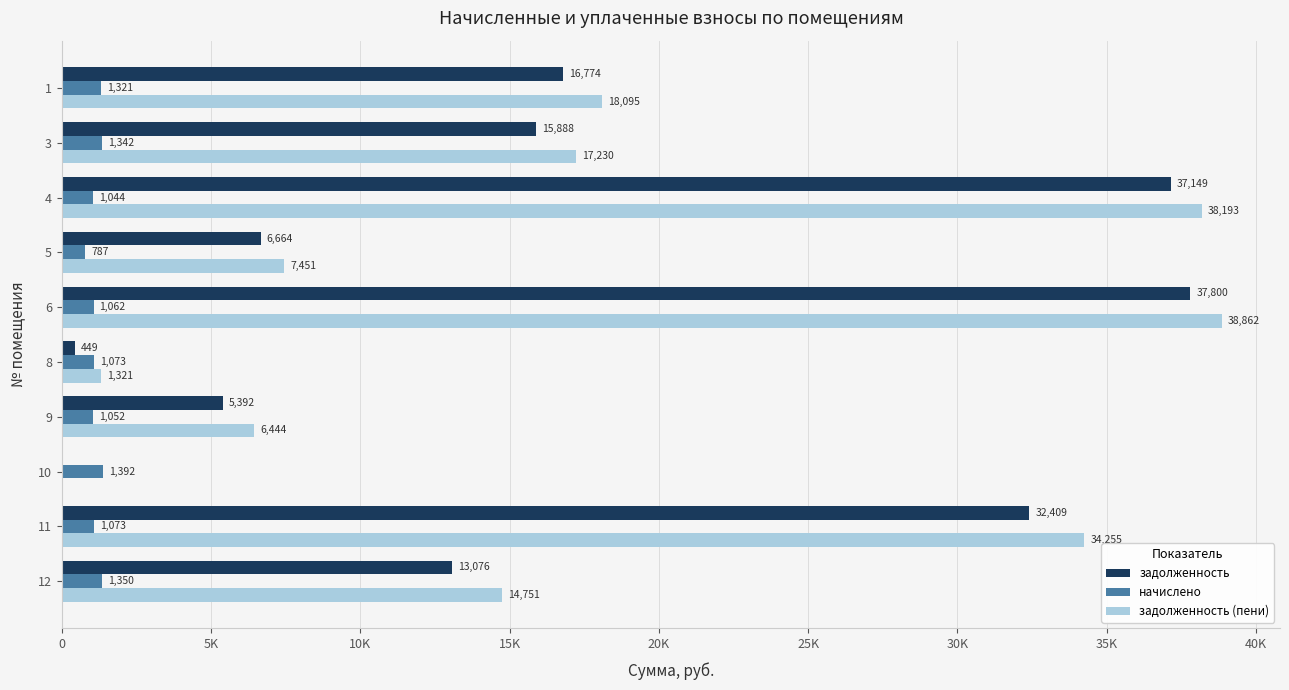

What are all the series names shown in the legend?

задолженность, начислено, задолженность (пени)